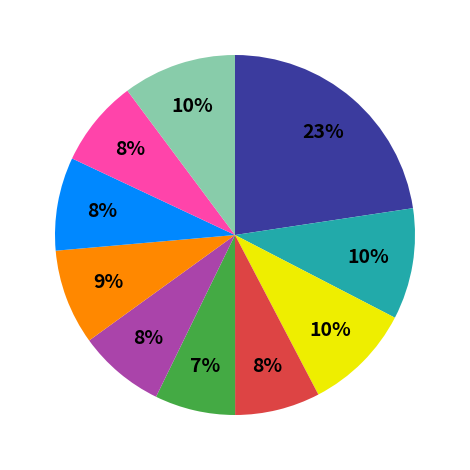

How many segments does this pie chart have?

10